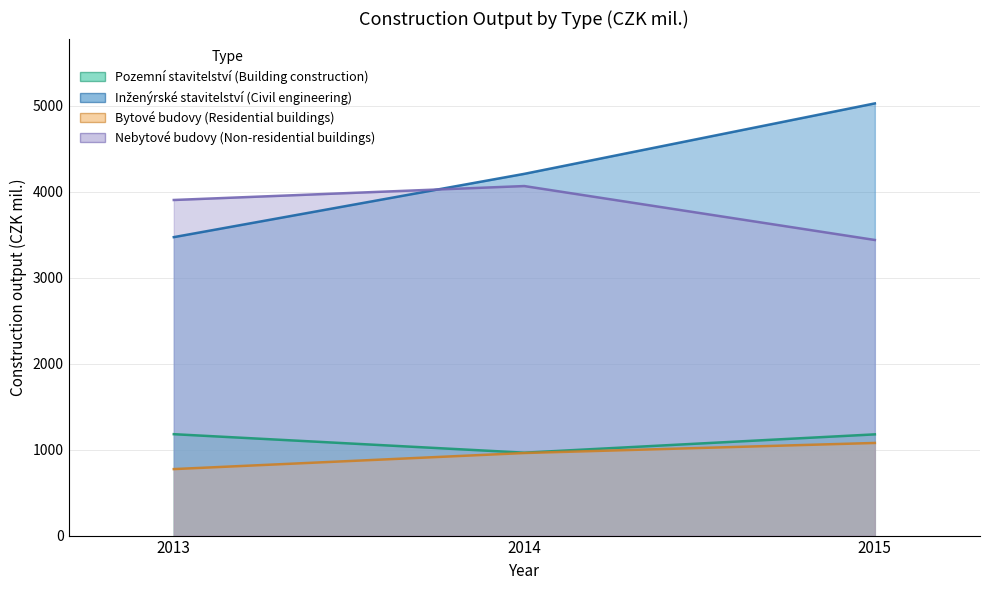

True or false: Pozemní stavitelství (Building construction) has a value of 366 at 2013.

False